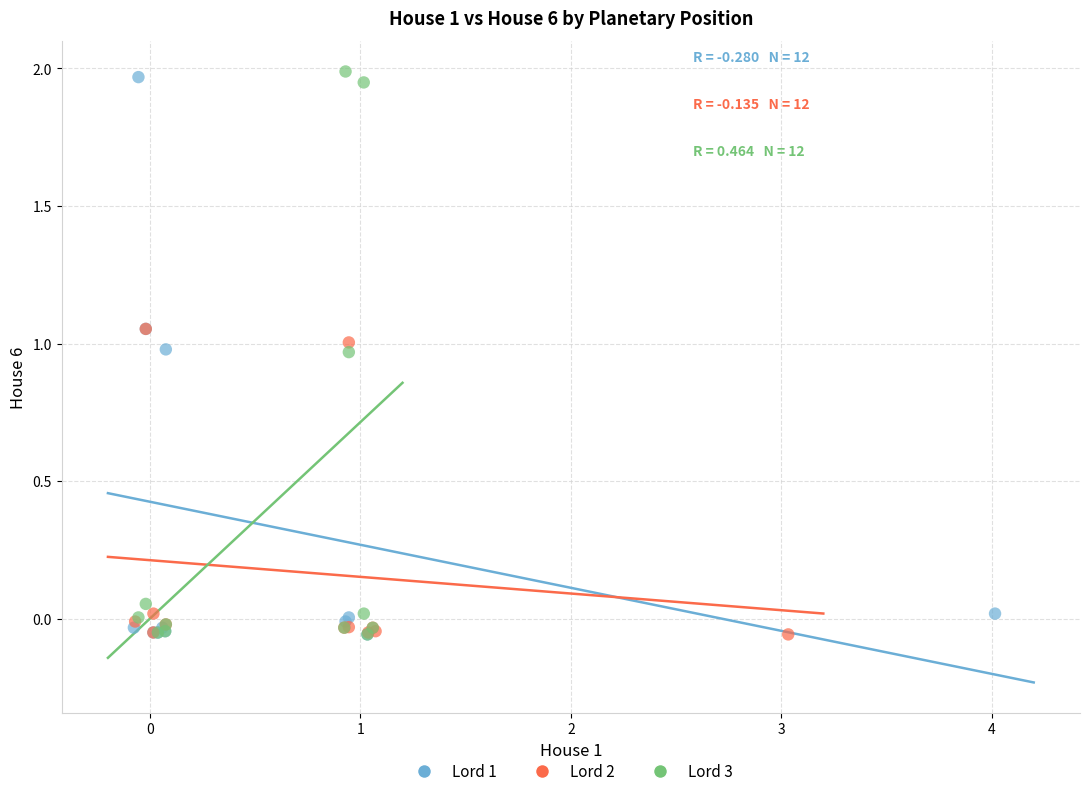

What are all the series names shown in the legend?

Lord 1, Lord 2, Lord 3